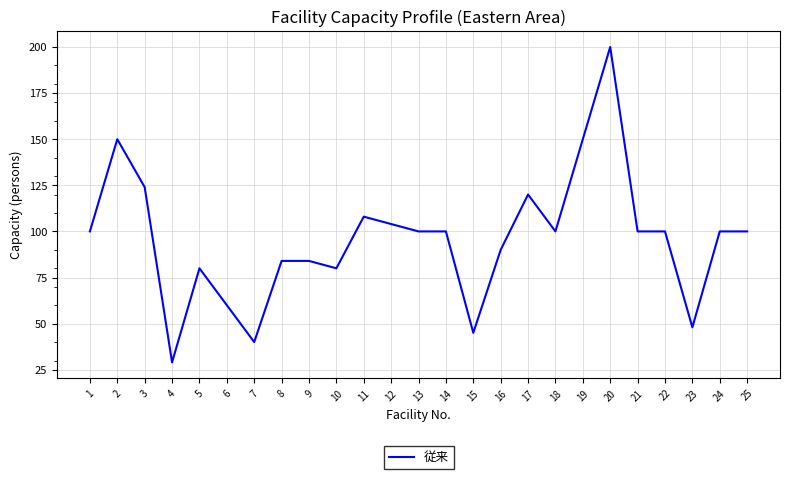

True or false: there are more than 1 points higher than both neighbors.

True